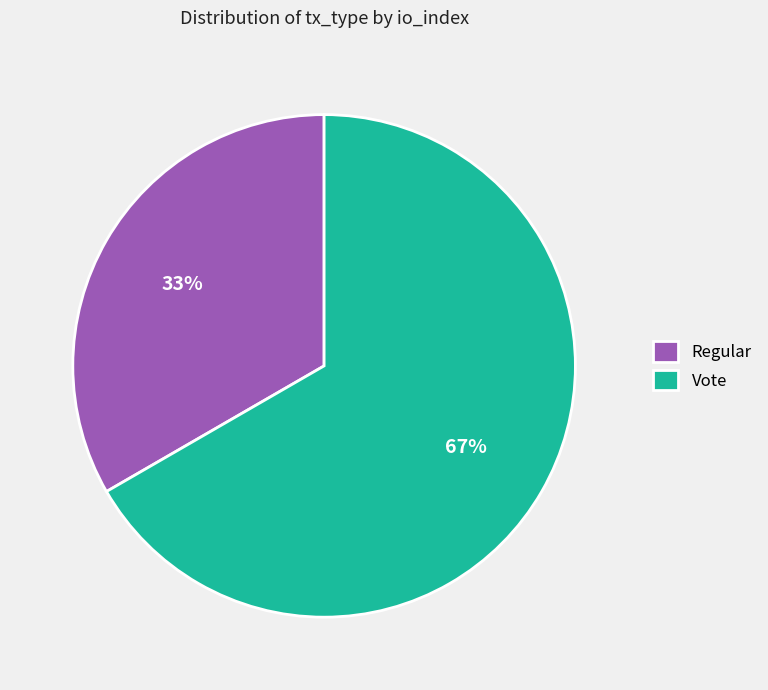

To the nearest percent, what is the average slice percentage?

50%